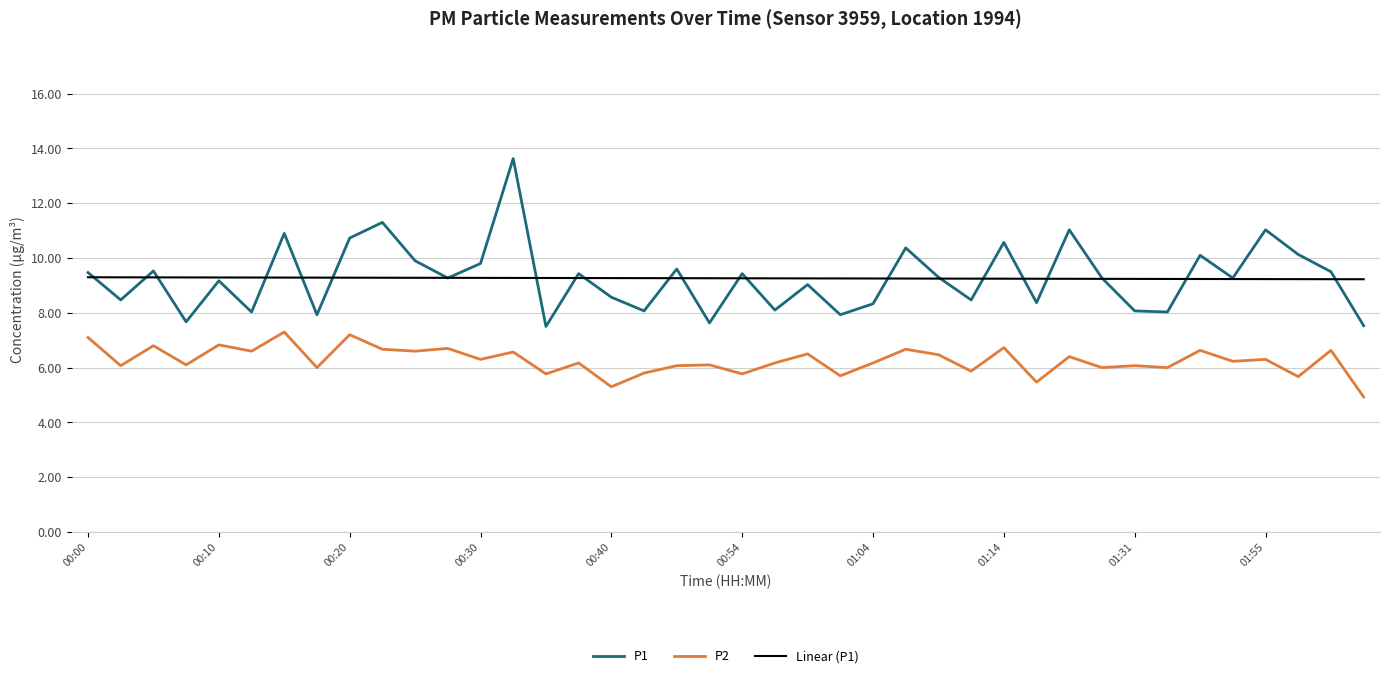

True or false: P2 and P1 intersect in this chart.

False